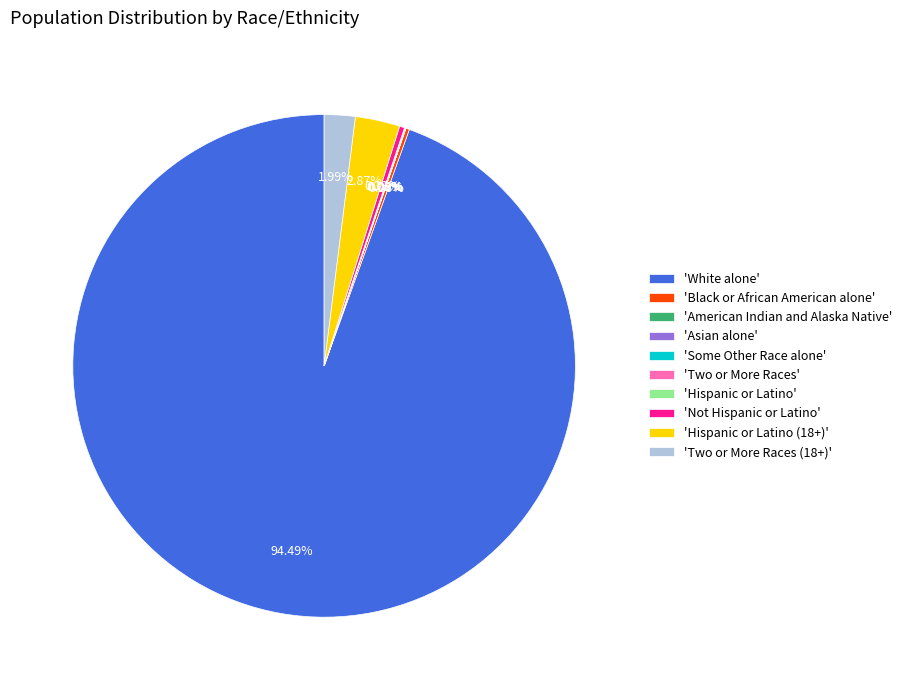

Do 'Hispanic or Latino (18+)' and 'White alone' together represent more than half of the pie?

Yes